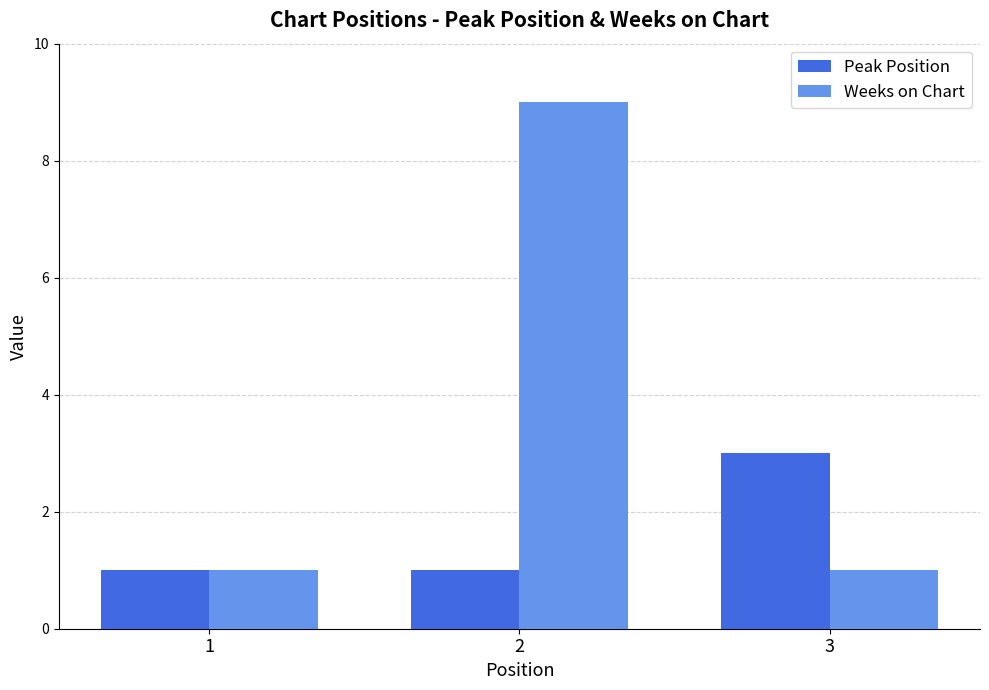

What is the value of the Peak Position bar at the 2nd from the left?

1